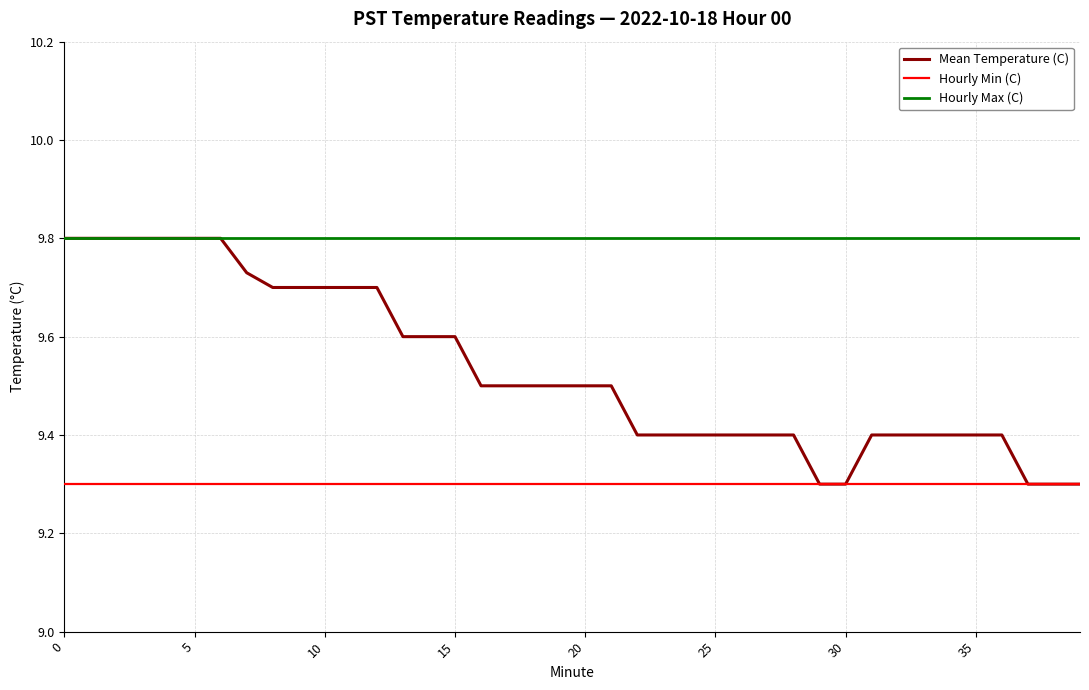

What is the minimum value shown in the chart?

9.3